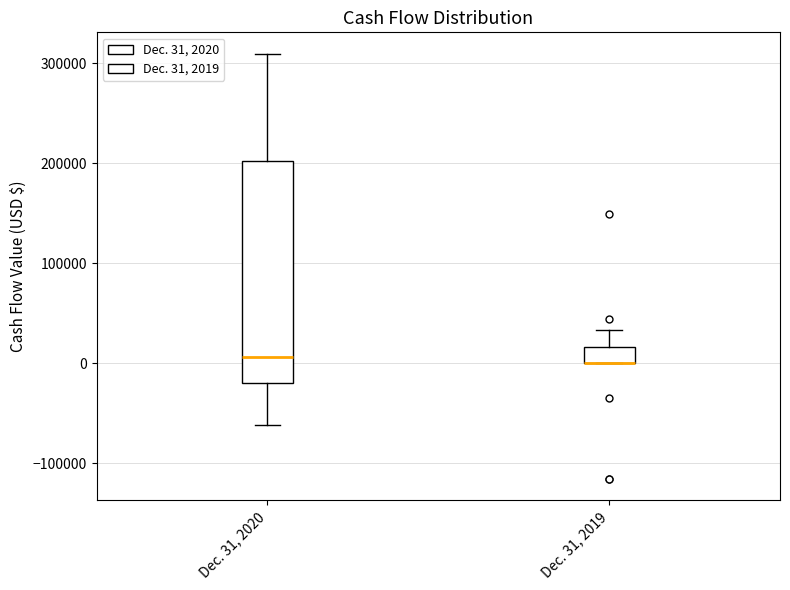

Where does the upper whisker of the box for Dec. 31, 2019 end on the y-axis? The values are not printed on the chart, so give them approximately, as read against the axis.

30000